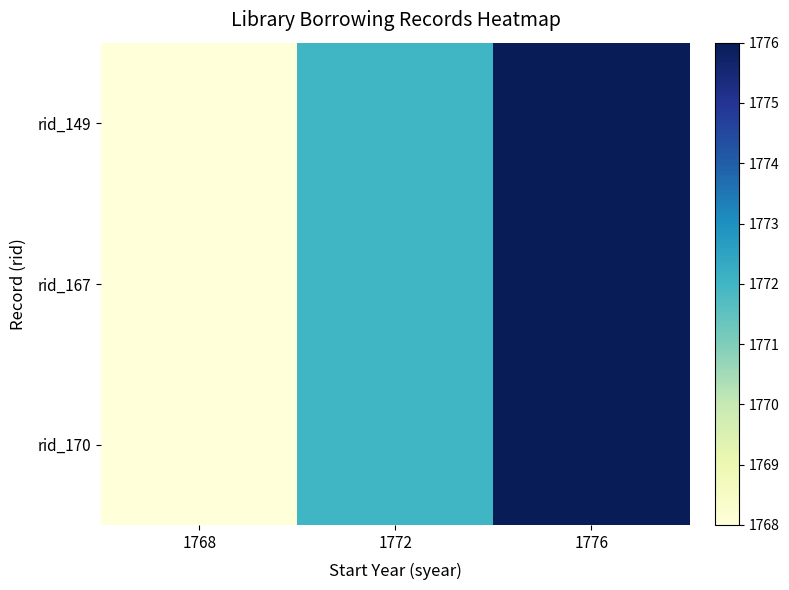

How many data points does each series have?

3